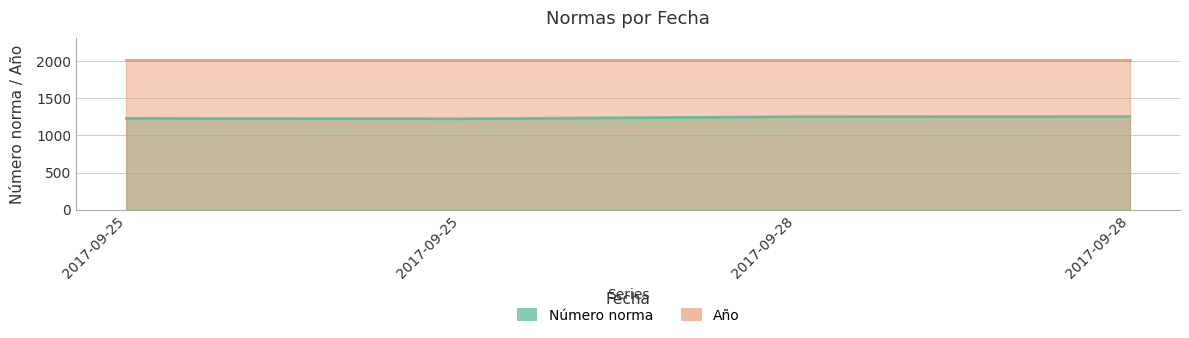

What is the average value?

1240